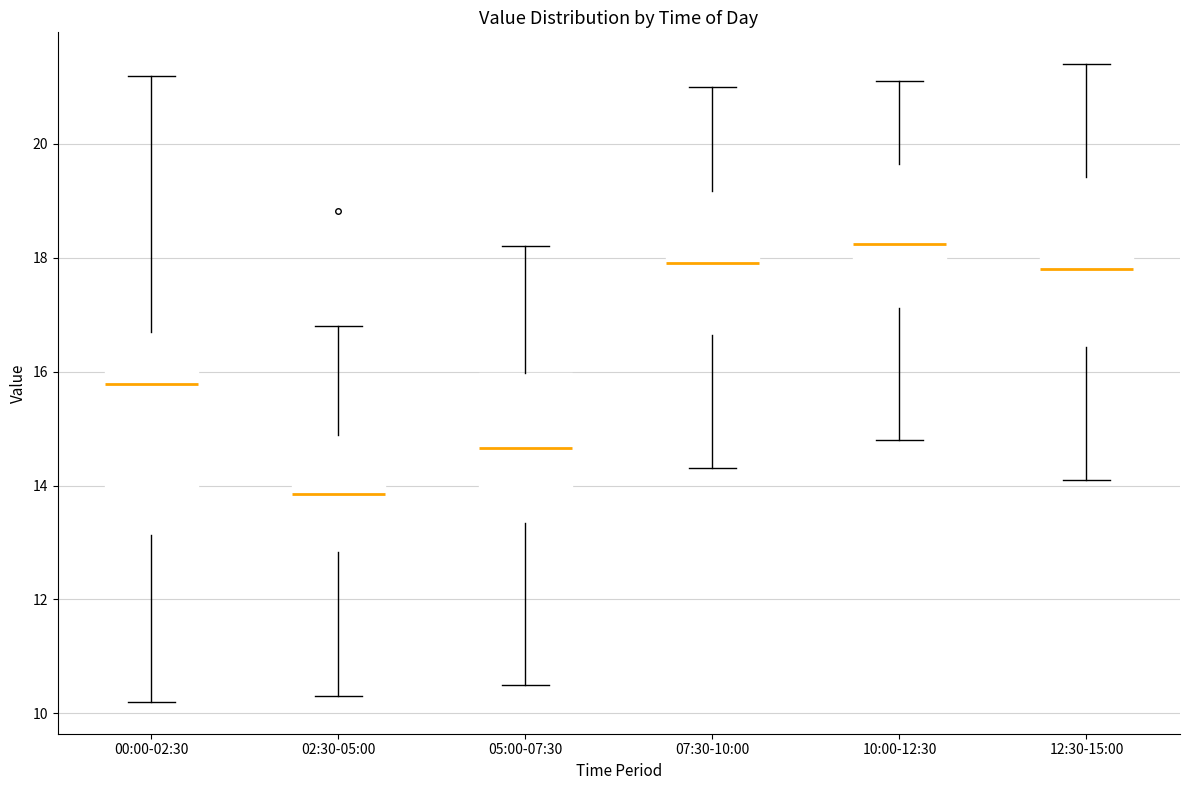

Which box is the tallest, from its lower edge to its upper edge?

00:00-02:30